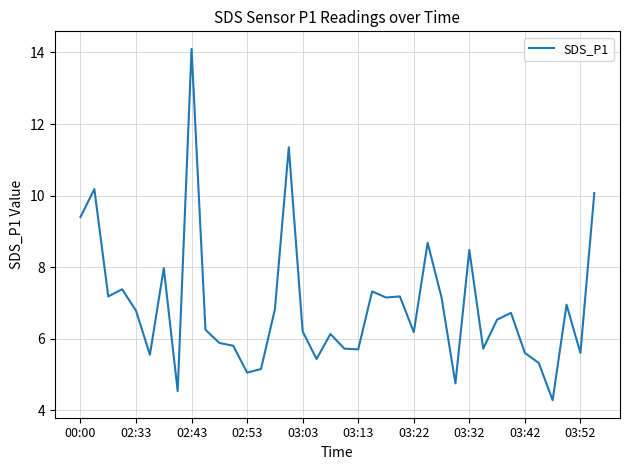

What is the difference between the maximum and minimum values?

9.8